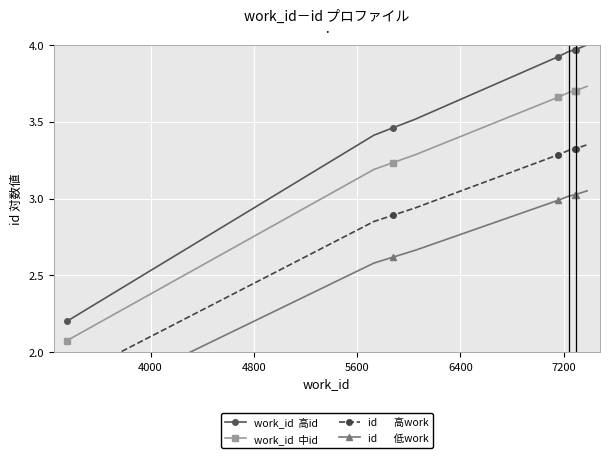

True or false: work_id  中id and id       高work intersect in this chart.

False